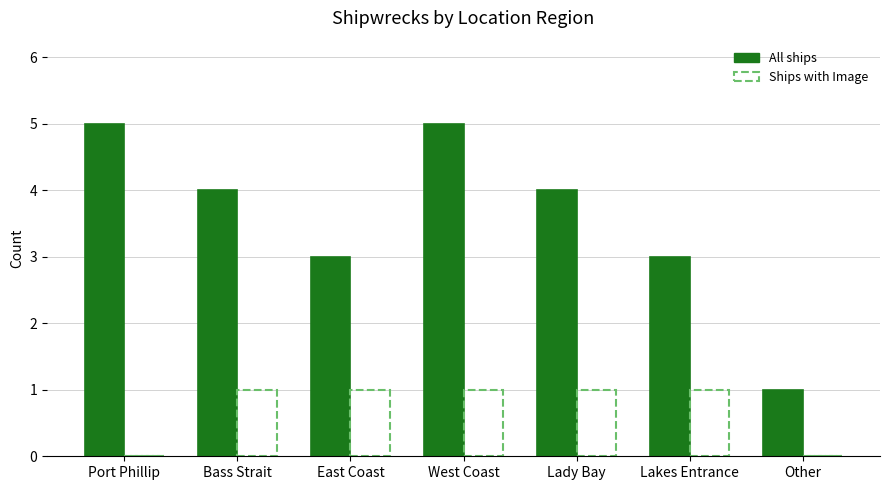

Which series changed the most between Bass Strait and Lakes Entrance?

All ships